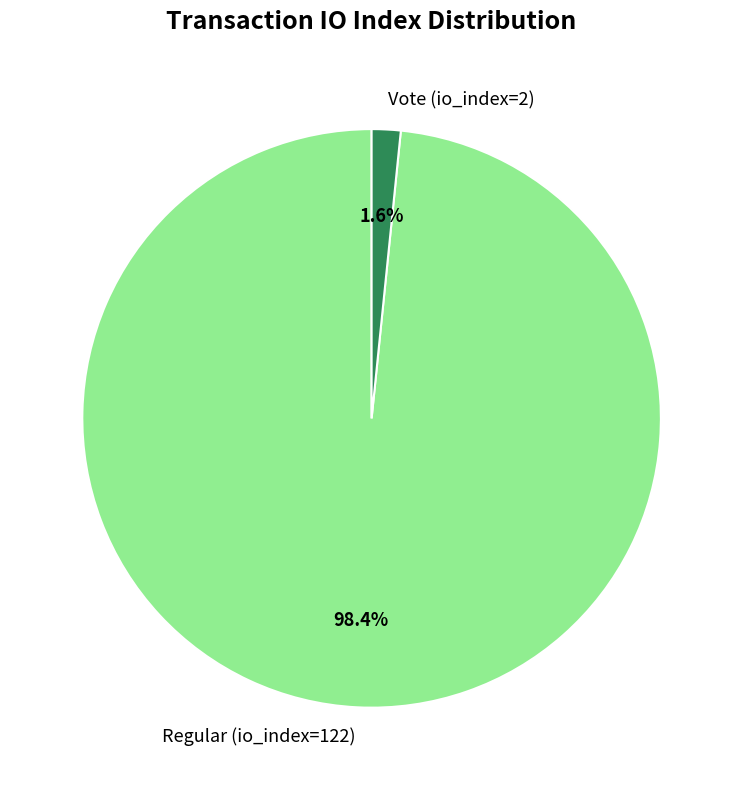

What percentage is the Vote (io_index=2) slice, to the nearest percent?

2%